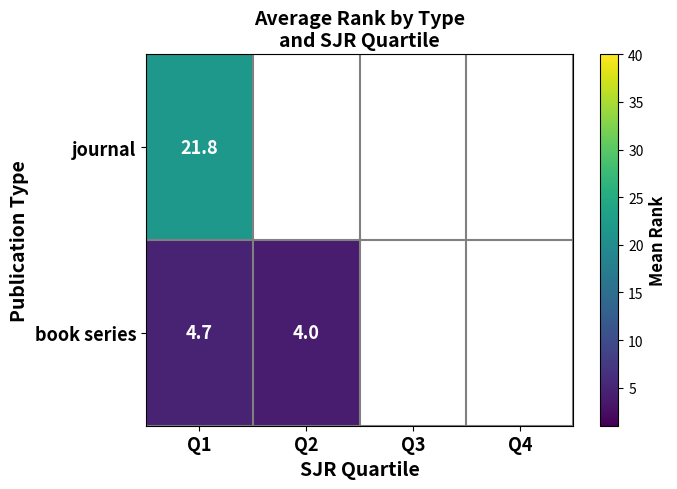

At Q1, list the series in order from largest to smallest.

journal, book series